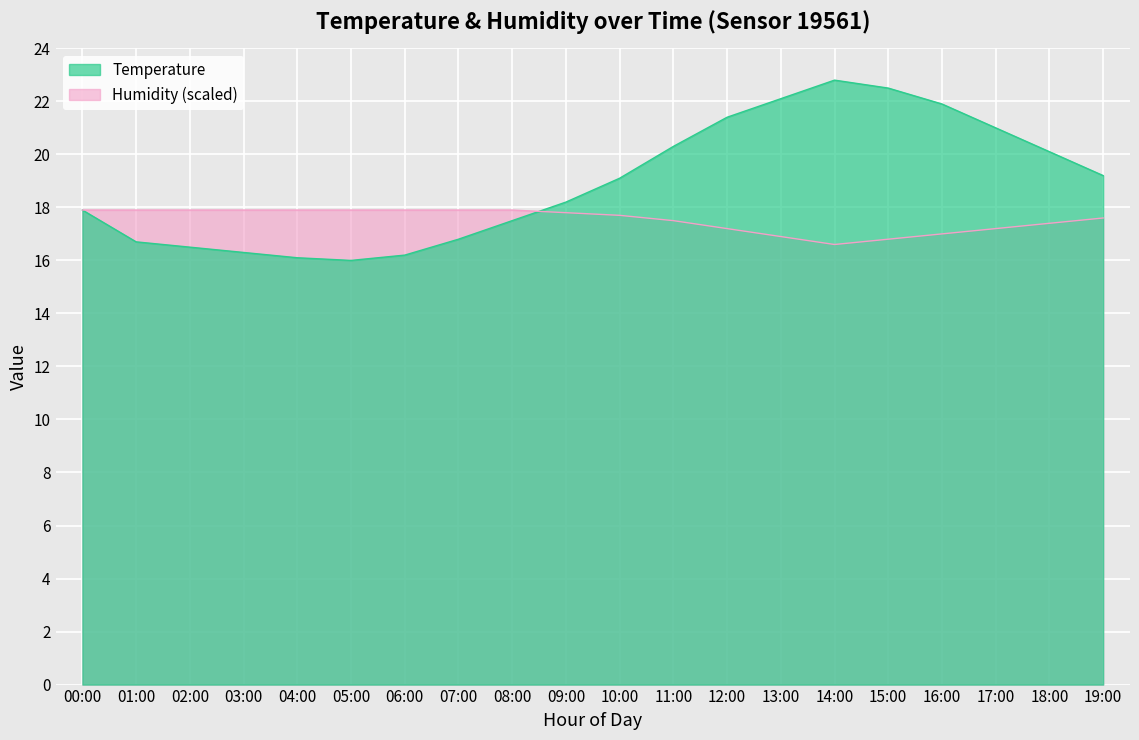

What is the difference between the maximum and second lowest values in the Humidity series?

1.1